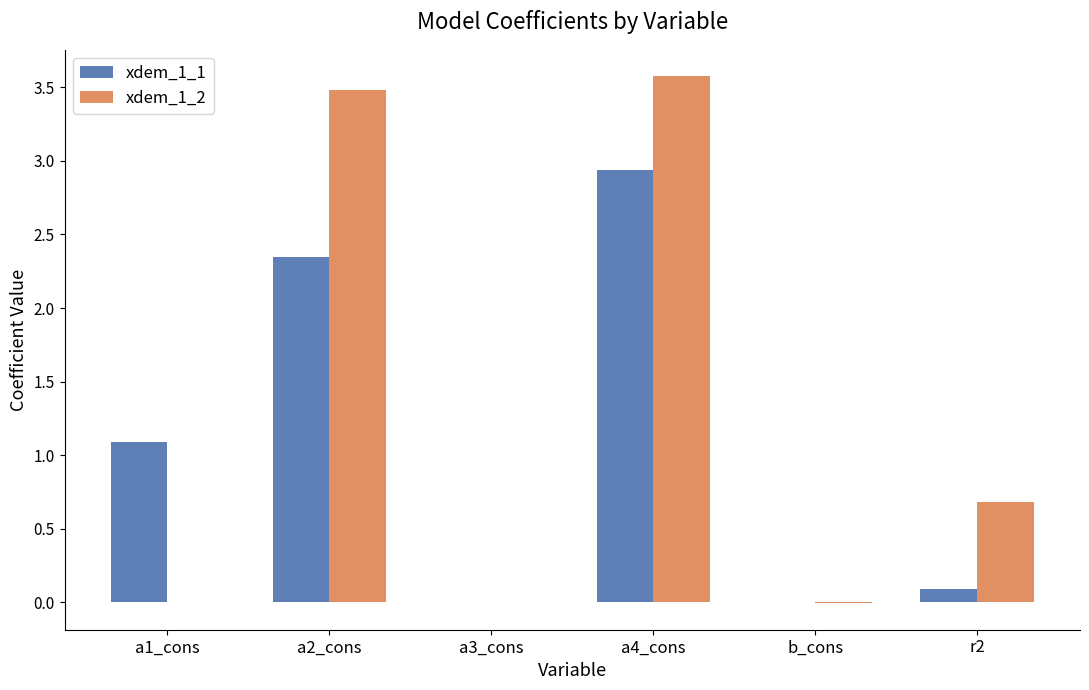

What is the approximate value of xdem_1_1 at a4_cons?

2.9